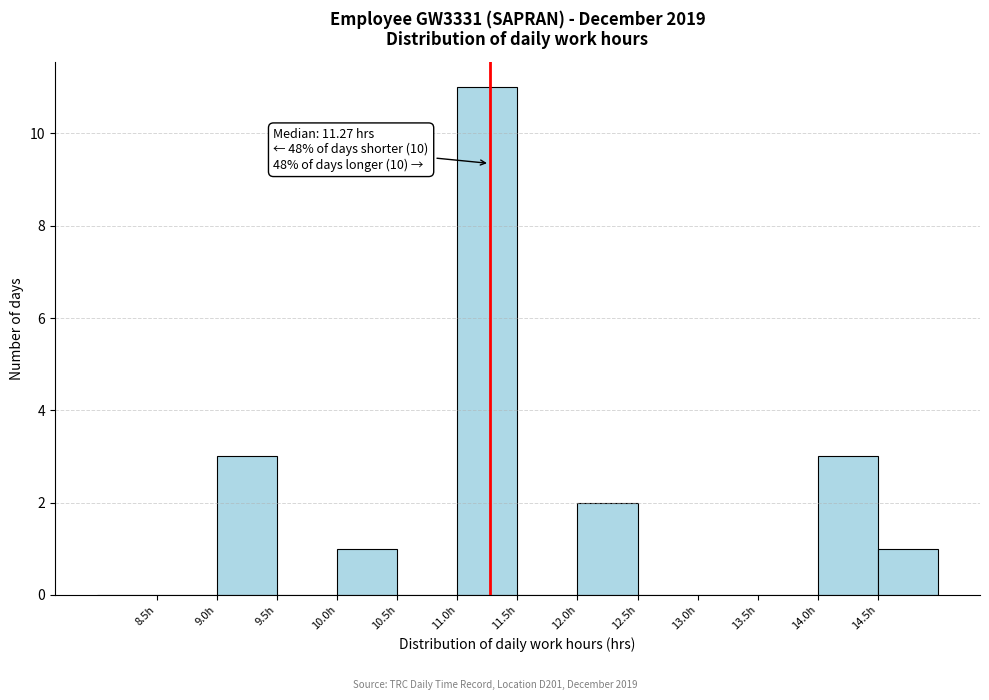

Over which range of the x-axis is the bar tallest?

11.0 to 11.5